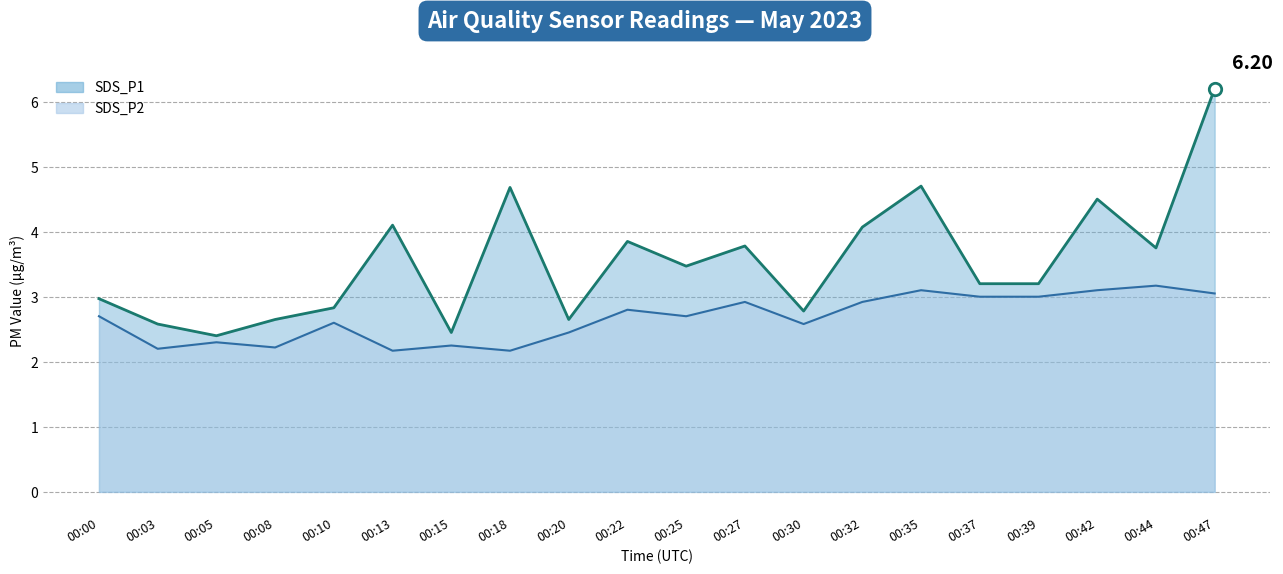

Is the value of SDS_P2 line at 00:47 greater than the value of SDS_P1 line at 00:42?

No